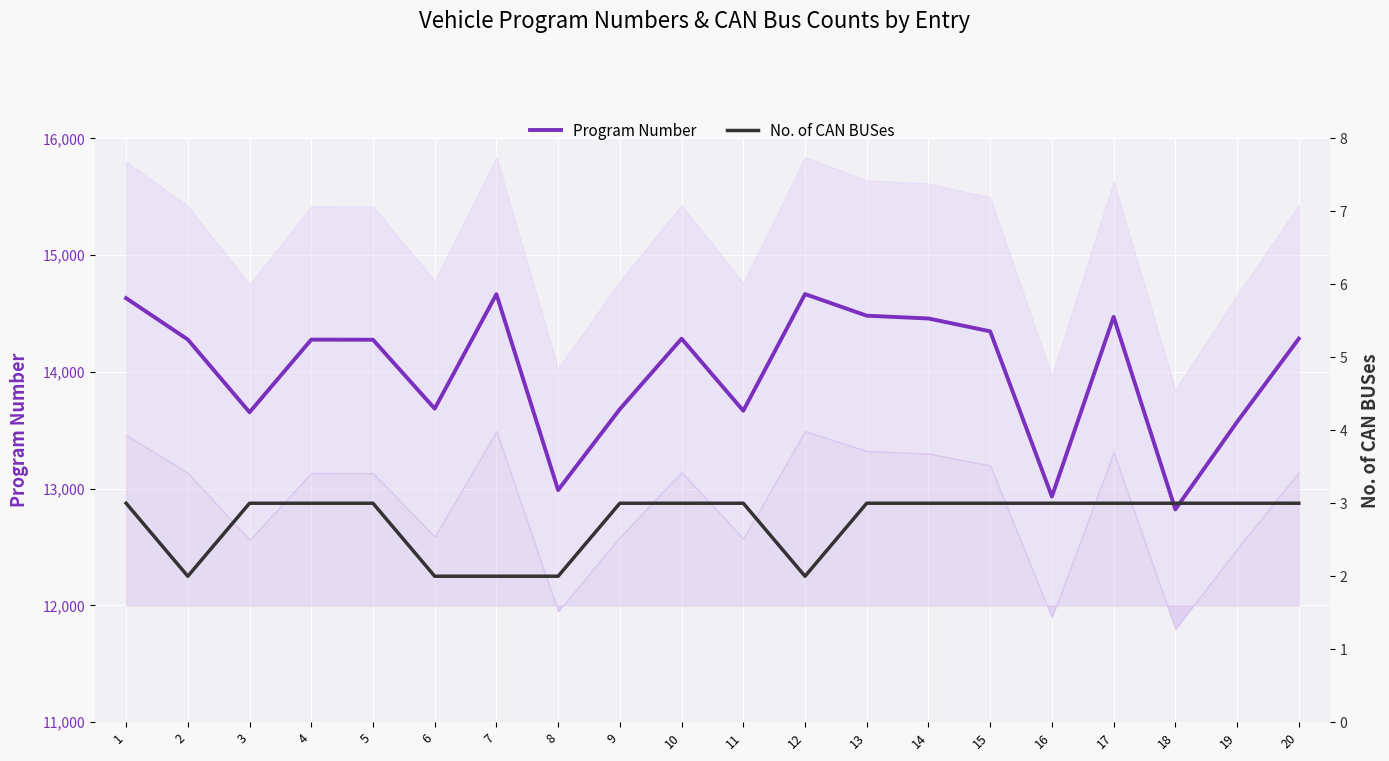

How many categories are shown in the chart?

20